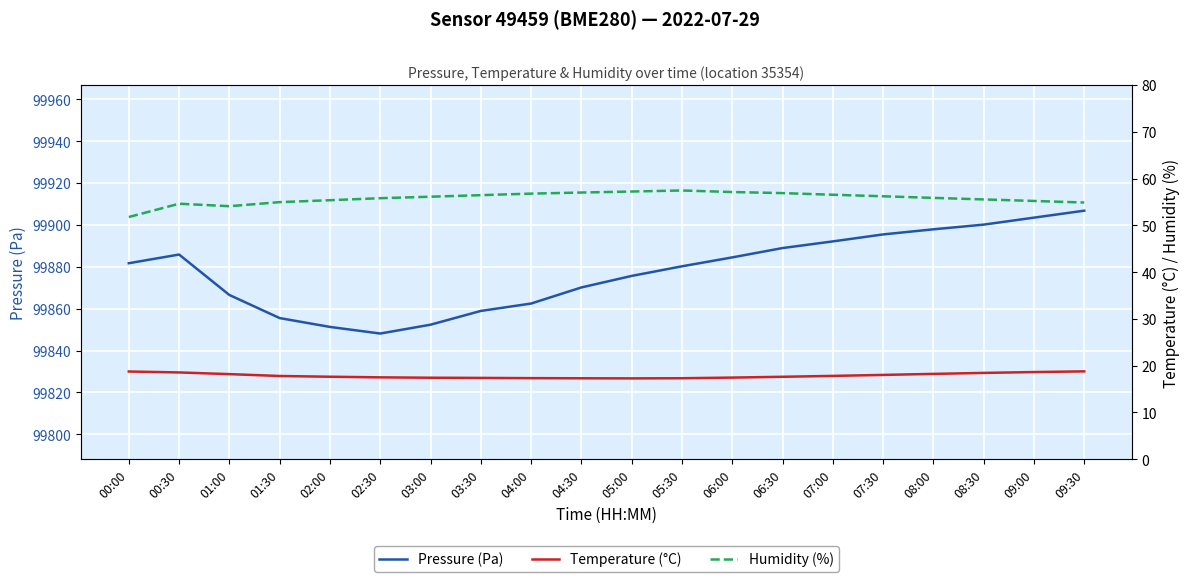

What is the label of the 19th point from the left?

09:00